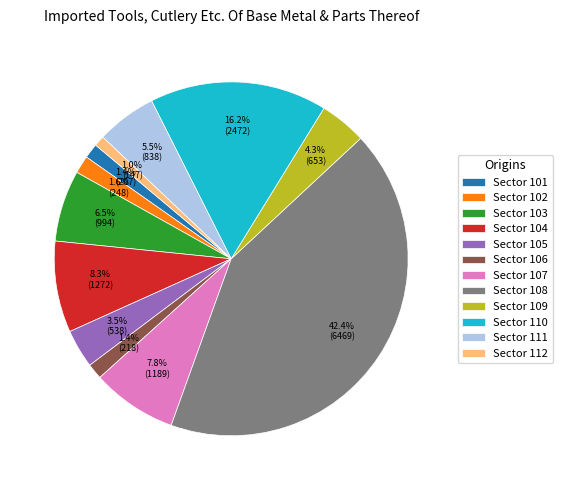

Does any single category account for the majority?

No